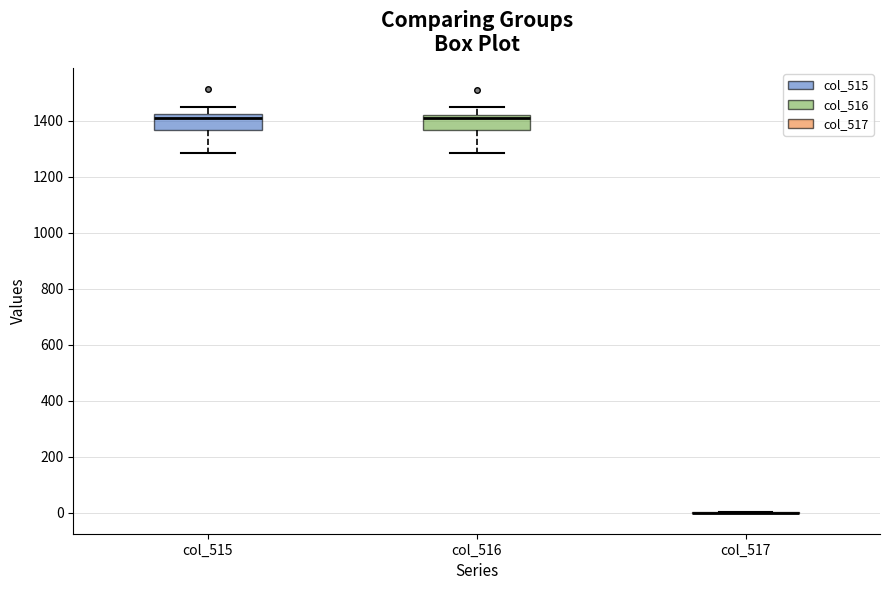

Reading left to right, read every box against the y-axis: the position of its median line, the range the box covers, and the ends of its whiskers. The values are not printed on the chart, so give them approximately, as read against the axis.

col_515: median 1420 (just below the box's upper edge), box 1360 to 1420, whiskers 1280 to 1460
col_516: median 1420 (just below the box's upper edge), box 1360 to 1420, whiskers 1280 to 1440
col_517: box collapsed to a line at 0, whiskers 0 to 0